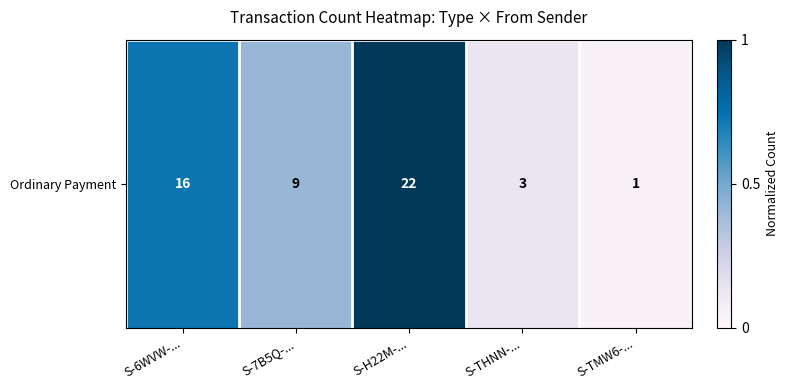

What is the difference between the values at S-H22M-... and S-6WVW-...?

0.3